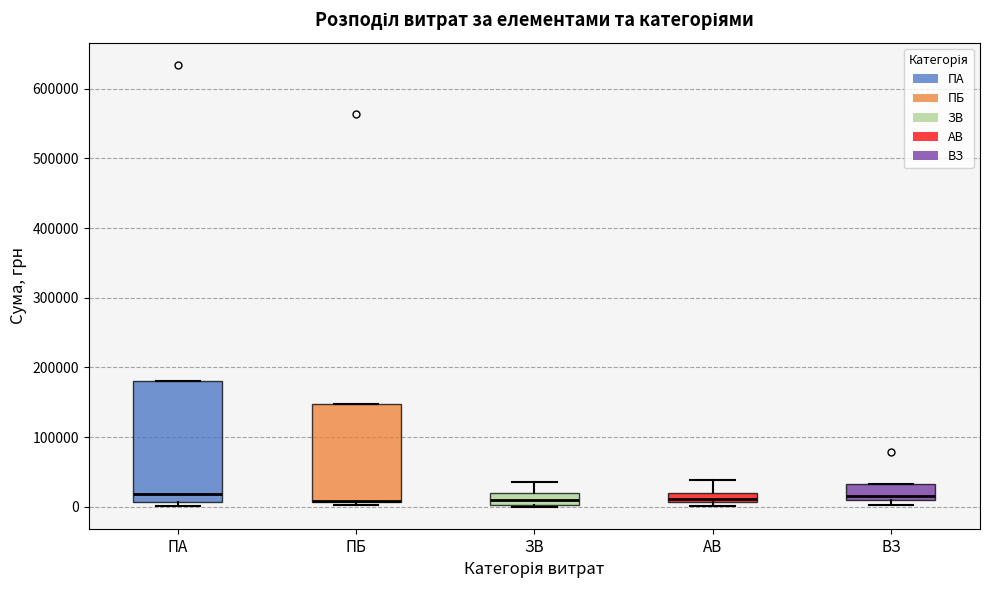

Comparing the boxes themselves (not the whiskers), which one is the tallest?

ПА